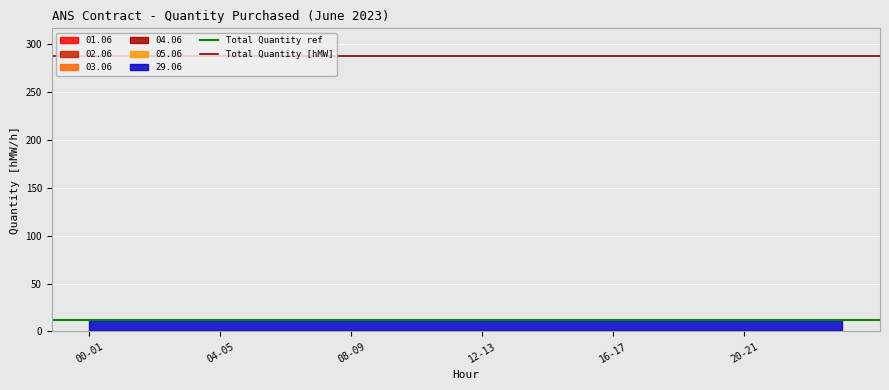

Reading left to right, transcribe all the data shown in this chart.

Total Quantity ref: 12	12
Total Quantity [hMW]: 288	288